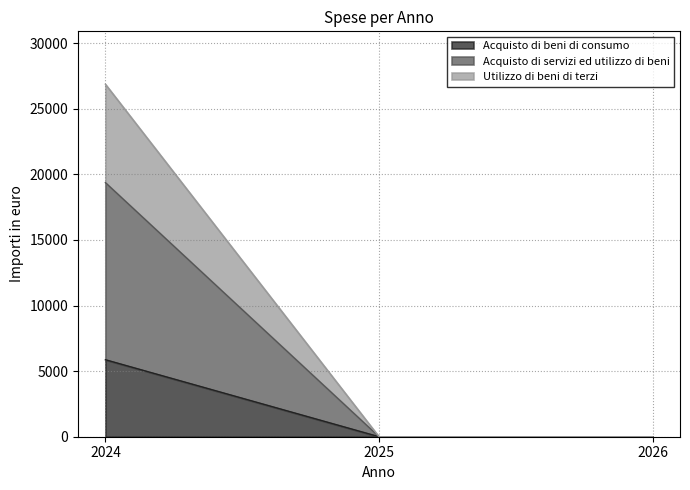

The value of Acquisto di beni di consumo at 2026 is 0.0. True or false?

True